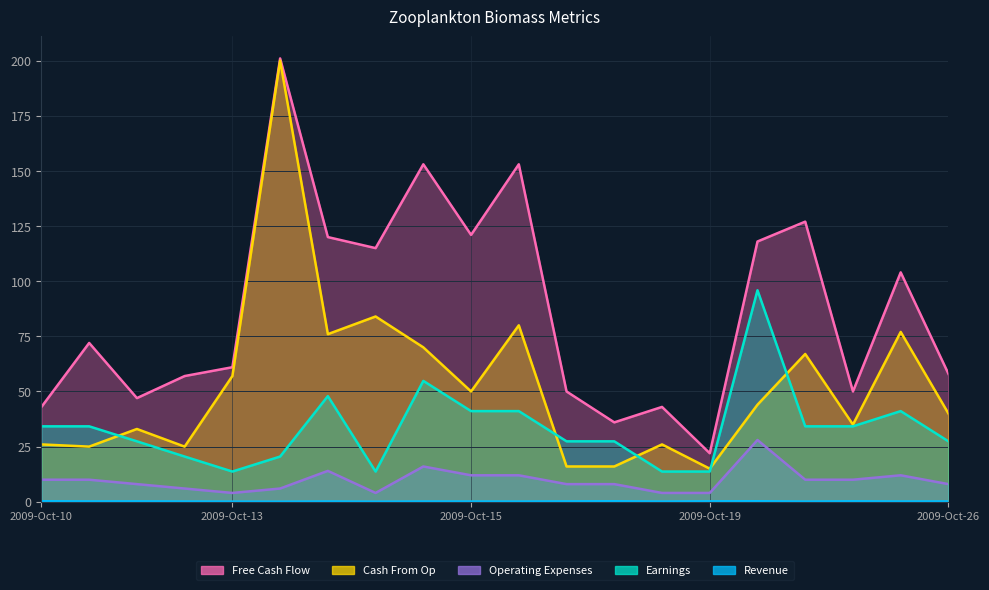

Reading right to left, extract all data points from this chart.

Revenue: 0.1	0.1	0.2	0.1	0.2	0.2	0.1	0.2	0.2	0.1	0.1	0.1	0.0	0.1	0.0	0.1	0.1	0.2	0.1	0.2
Earnings: 27.4	41.1	34.2	34.2	95.9	13.7	13.7	27.4	27.4	41.1	41.1	54.8	13.7	47.9	20.5	13.7	20.5	27.4	34.2	34.2
Free Cash Flow: 58.0	104.0	50.0	127.0	118.0	22.0	43.0	36.0	50.0	153.0	121.0	153.0	115.0	120.0	201.0	61.0	57.0	47.0	72.0	43.0
Cash From Op: 40.0	77.0	35.0	67.0	44.0	15.0	26.0	16.0	16.0	80.0	50.0	70.0	84.0	76.0	200.0	57.0	25.0	33.0	25.0	26.0
Operating Expenses: 8.0	12.0	10.0	10.0	28.0	4.0	4.0	8.0	8.0	12.0	12.0	16.0	4.0	14.0	6.0	4.0	6.0	8.0	10.0	10.0